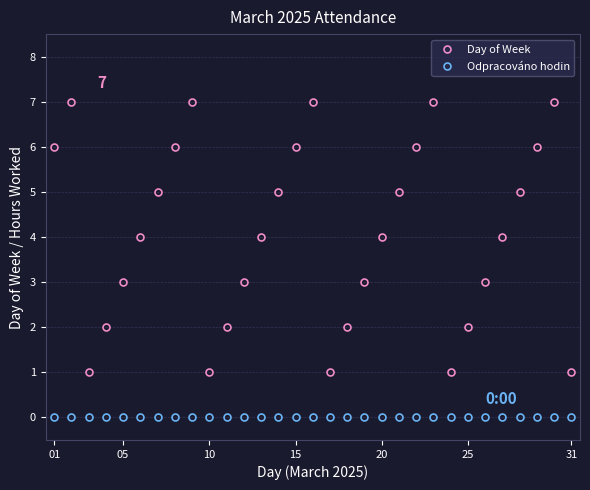

List the series in order of their peak value, highest first.

Day of Week, Odpracováno hodin